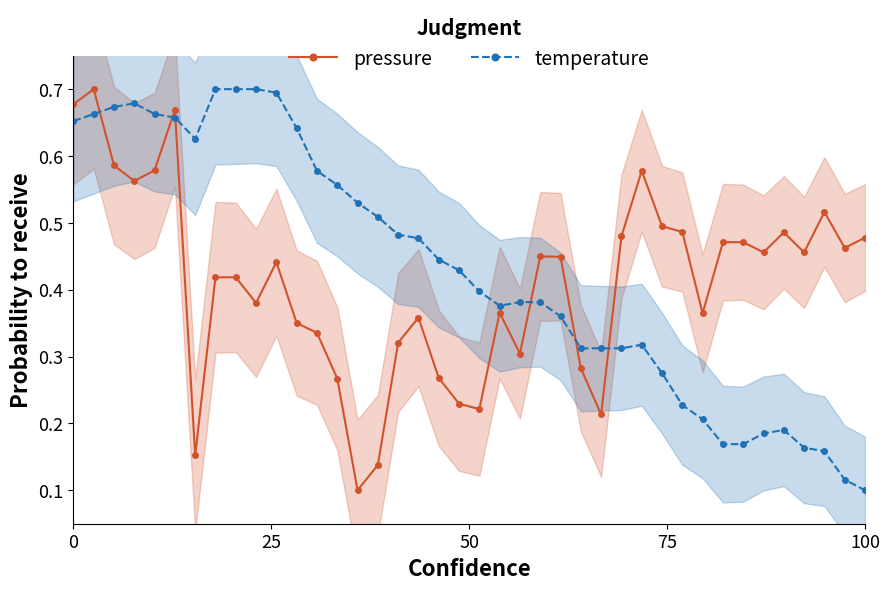

True or false: temperature has more than 2 interior local peaks.

True